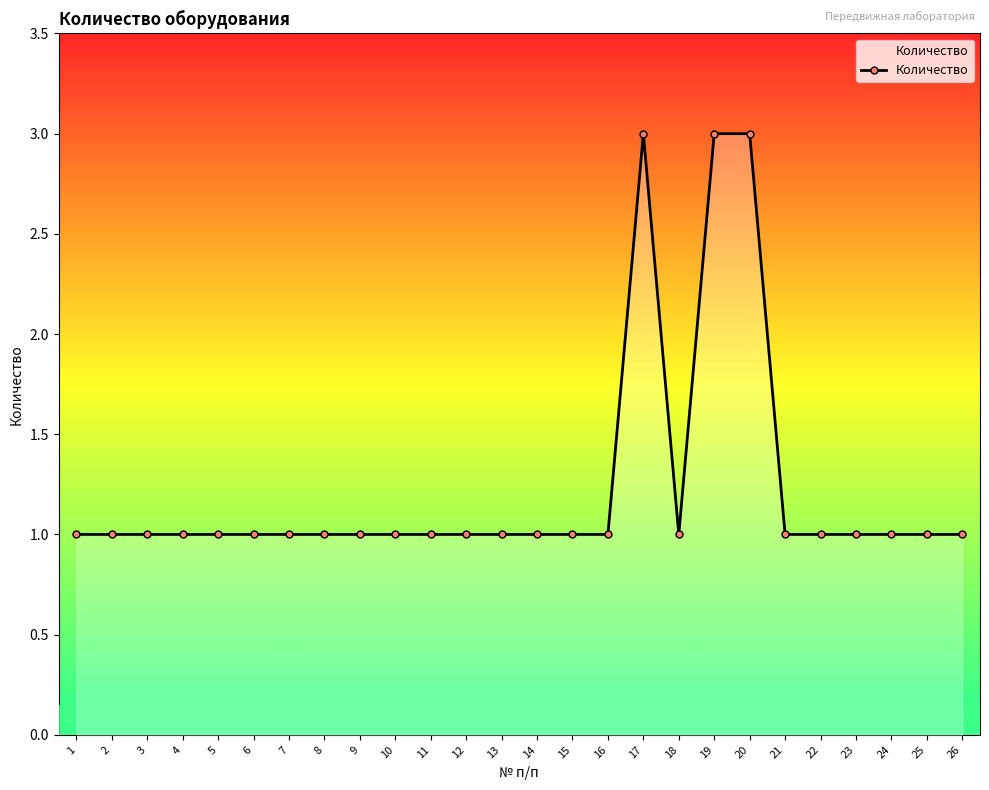

What is the greatest value displayed?

3